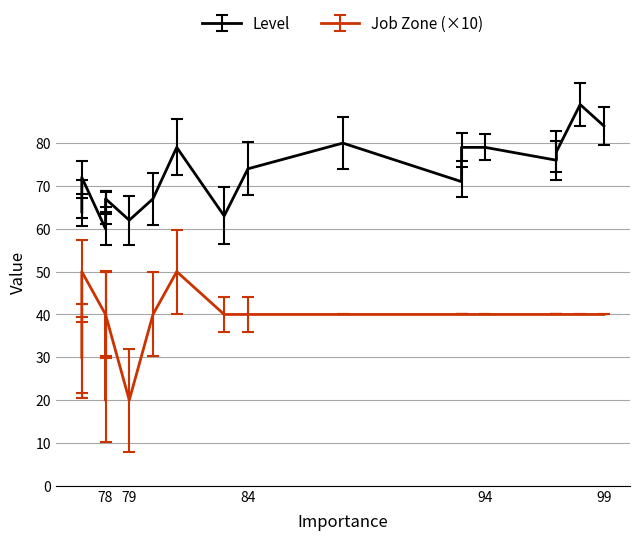

Which series has the largest total across all categories?

Level